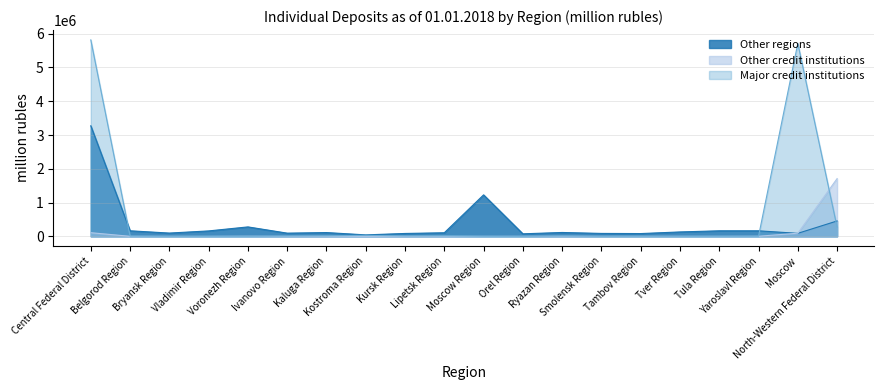

Which has a higher value, Kaluga Region or Orel Region?

Kaluga Region